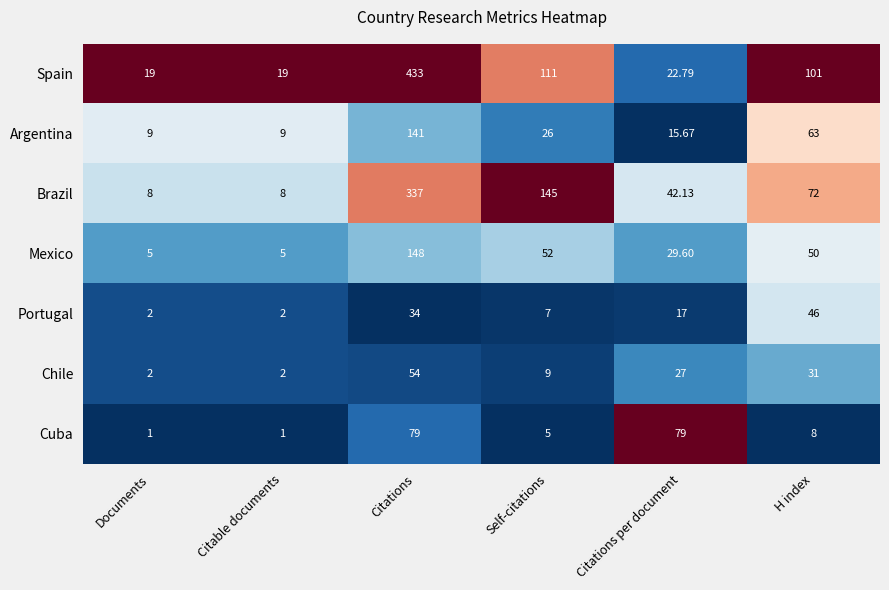

At which category does the chart reach its peak across all series?

Citations